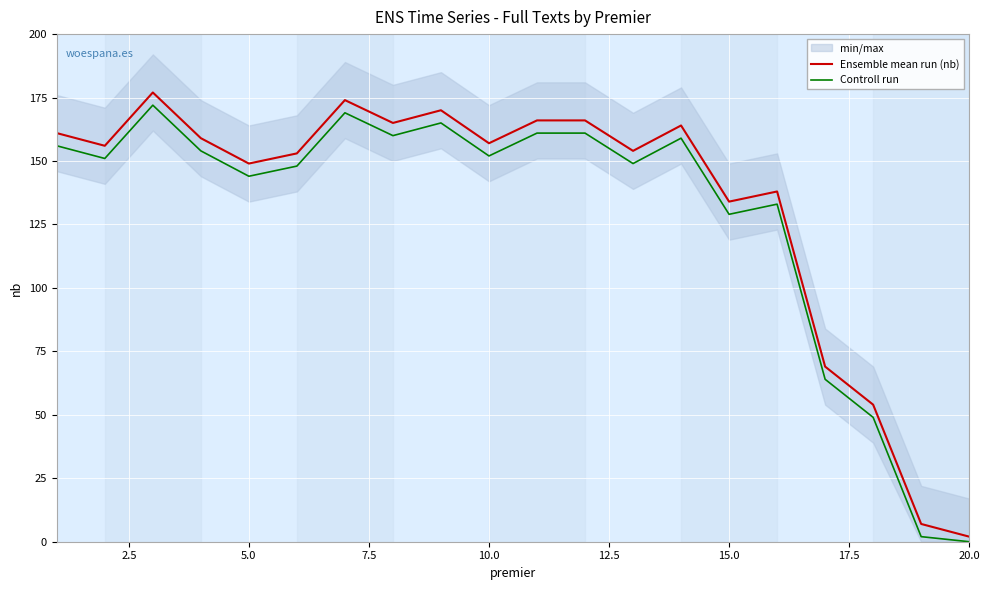

Is it true that Controll run equals 0 at 20.0?

True